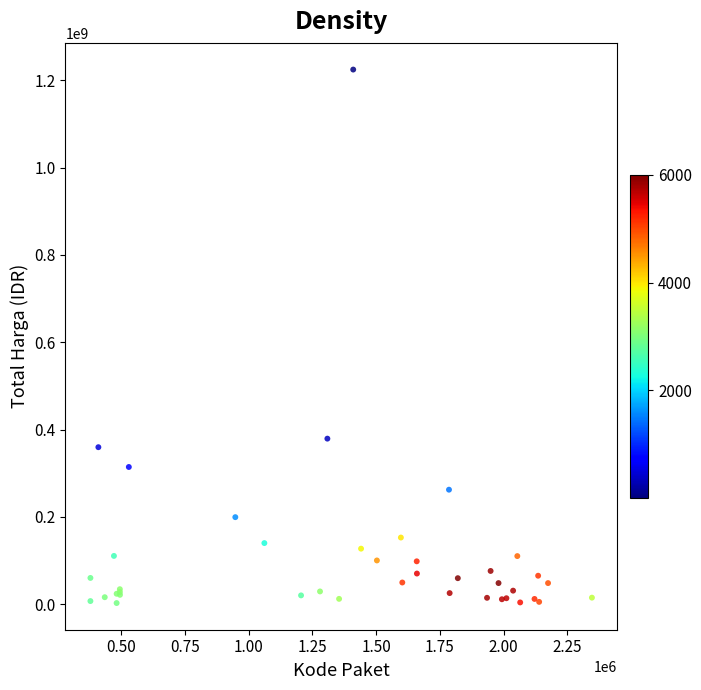

What Y value in the scatter plot is closest to 613538875?

379075000